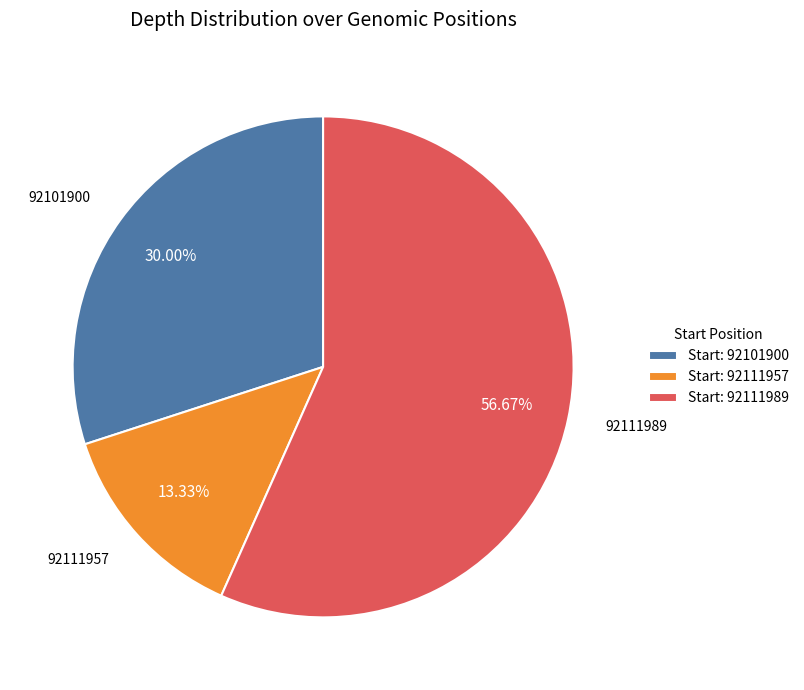

Does Start: 92111957 account for over 50% of the chart?

No